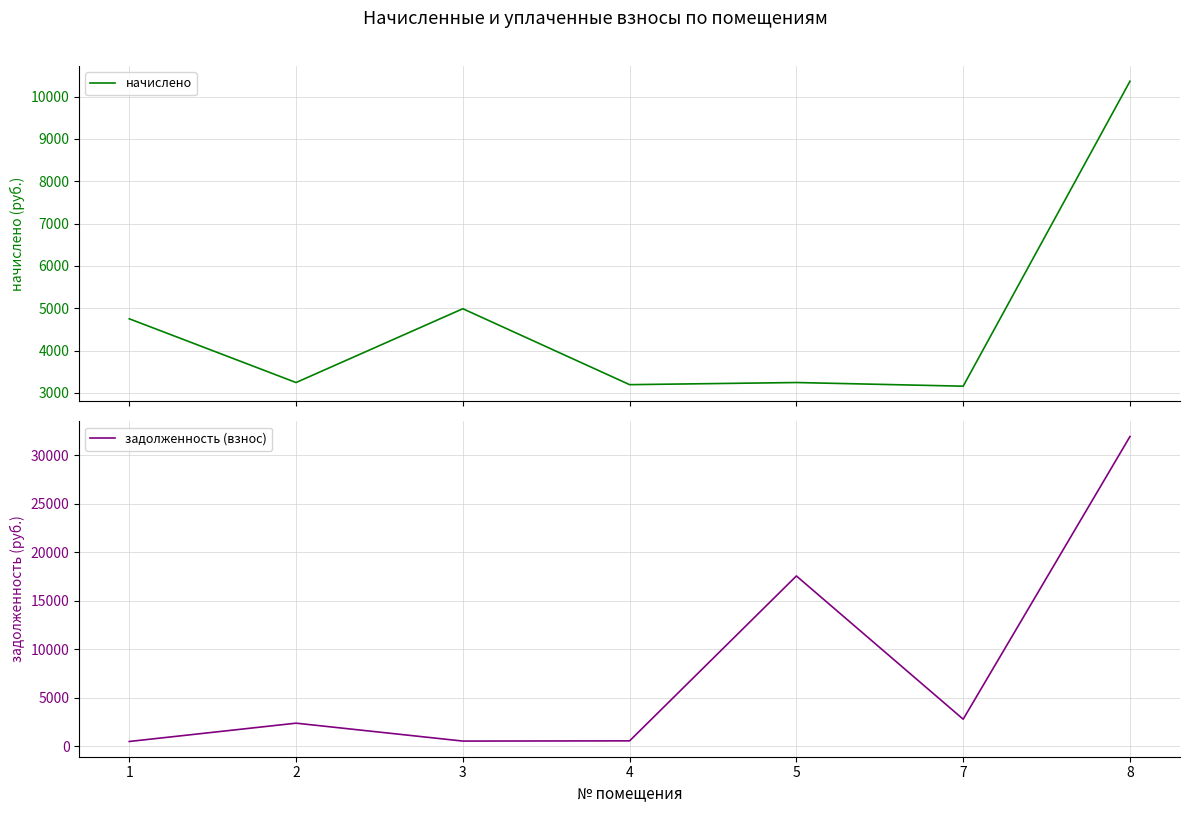

Reading left to right, extract all data points from this chart.

начислено: 1=4752.0	2=3247.2	3=4989.6	4=3196.8	5=3247.2	7=3160.8	8=10360.8
задолженность (взнос): 1=513.0	2=2400.0	3=553.8	4=576.9	5=17574.5	7=2809.5	8=31945.8